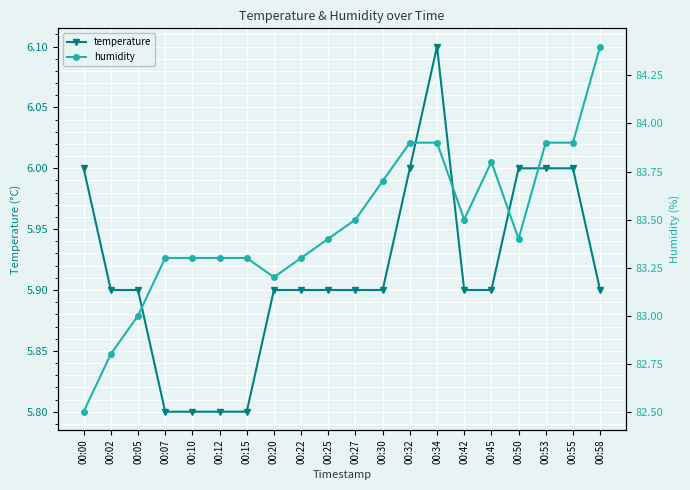

Where is the first local maximum for humidity?

00:45